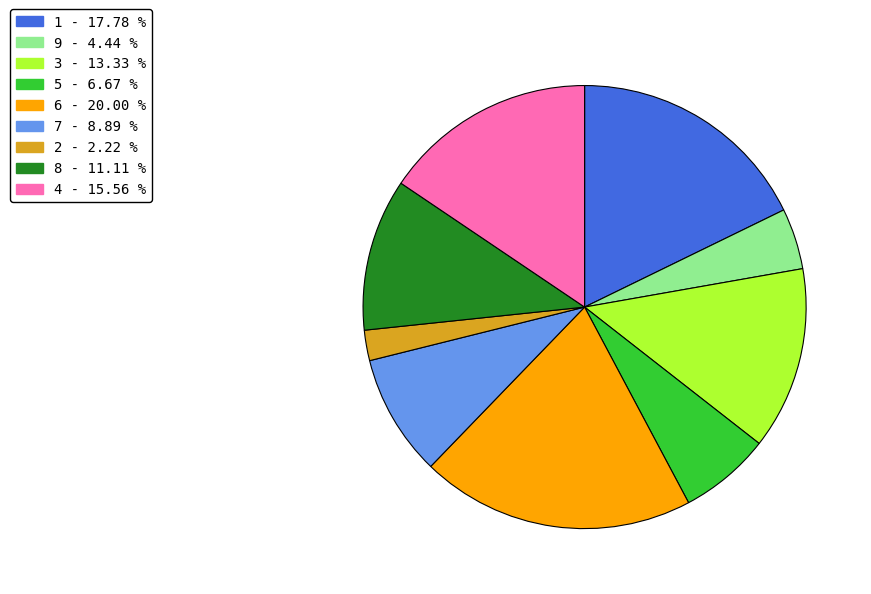

What is the smallest slice in the pie chart?

2 - 2.22 %